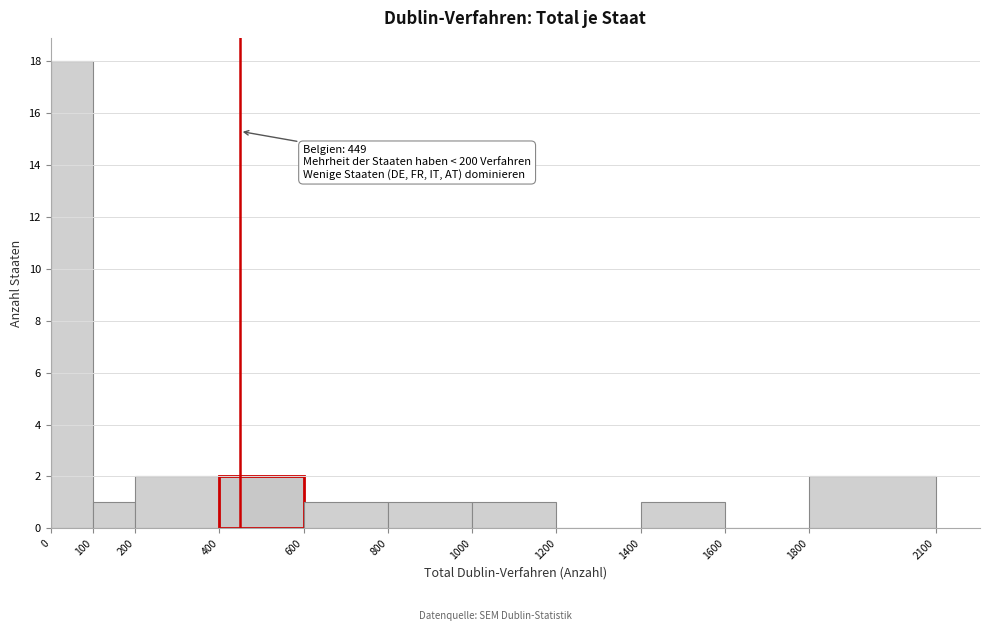

Over which range of the x-axis is the bar tallest?

0 to 100